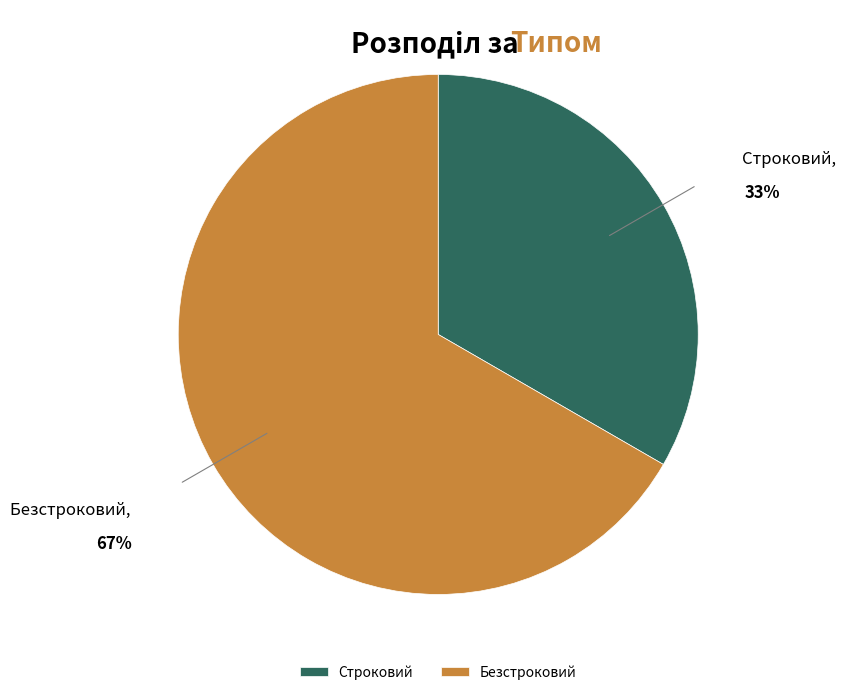

True or false: Безстроковий accounts for 80% of the total.

False